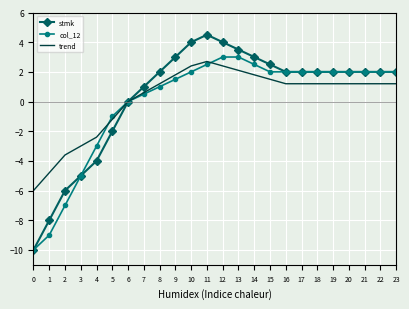

What is the difference between the col_12 values at 9 and 13?

1.5